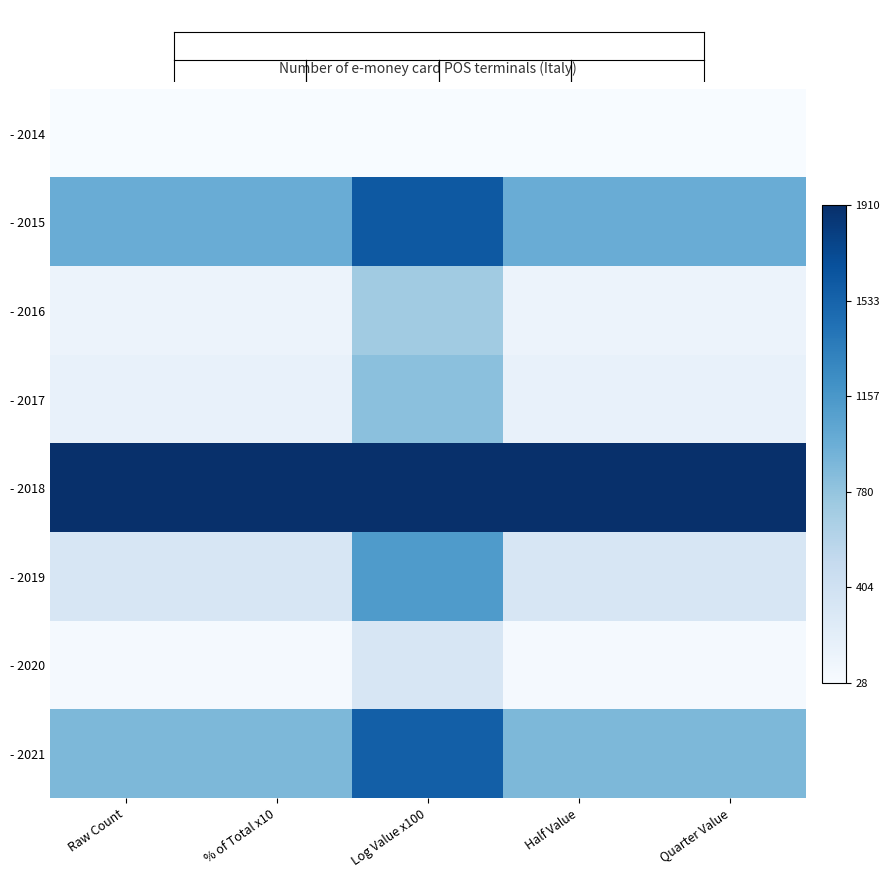

At which category is the sum across all series the highest?

Log Value x100